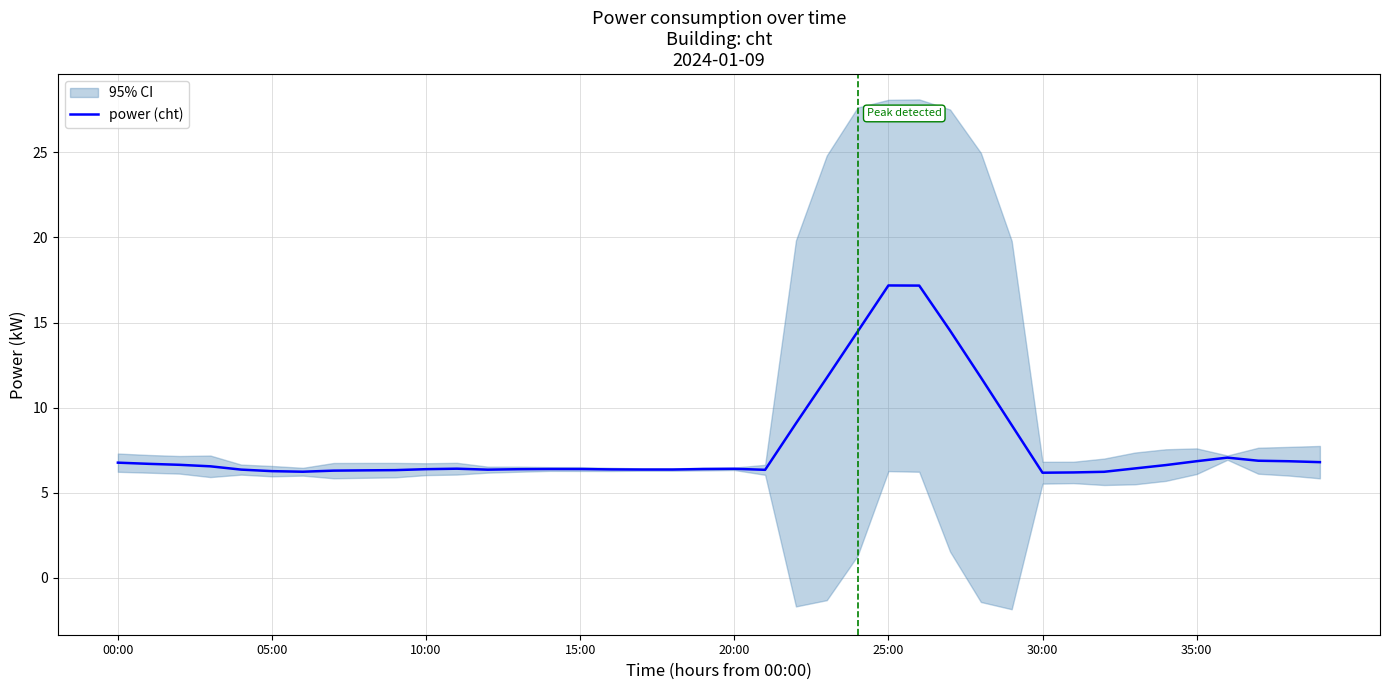

What is the minimum value shown in the chart?

6.2